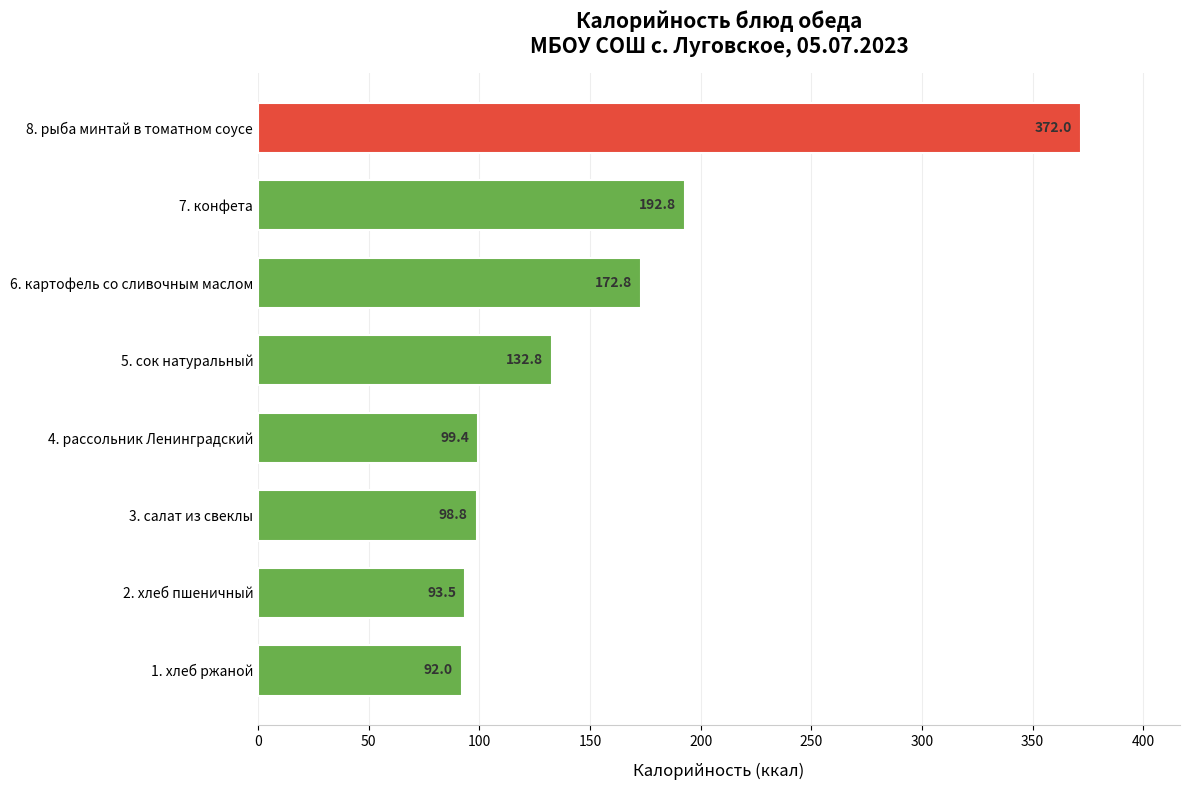

List the labels in order of value, smallest first.

1. хлеб ржаной, 2. хлеб пшеничный, 3. салат из свеклы, 4. рассольник Ленинградский, 5. сок натуральный, 6. картофель со сливочным маслом, 7. конфета, 8. рыба минтай в томатном соусе